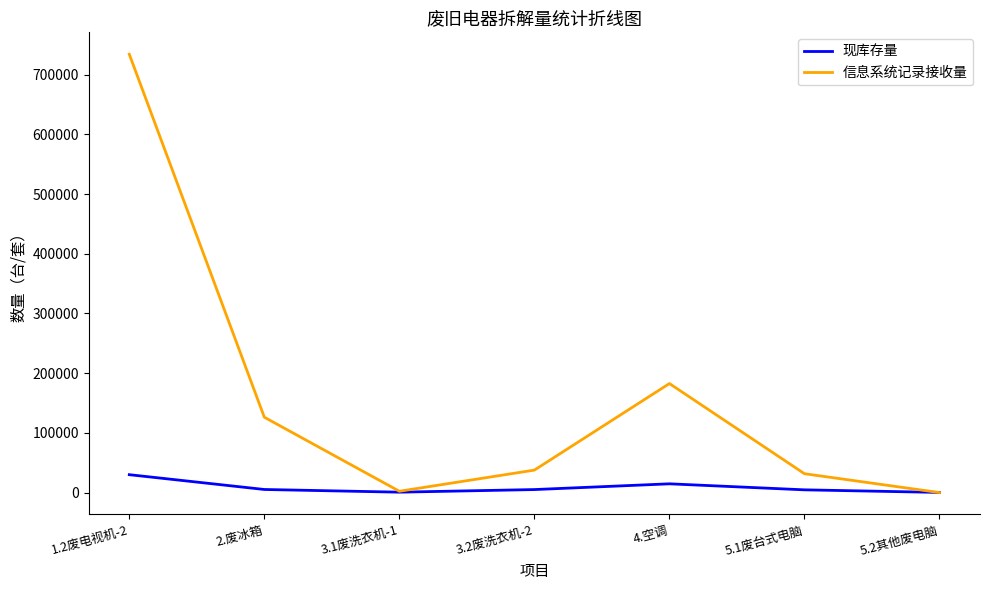

Which series has the largest range (max minus min)?

信息系统记录接收量